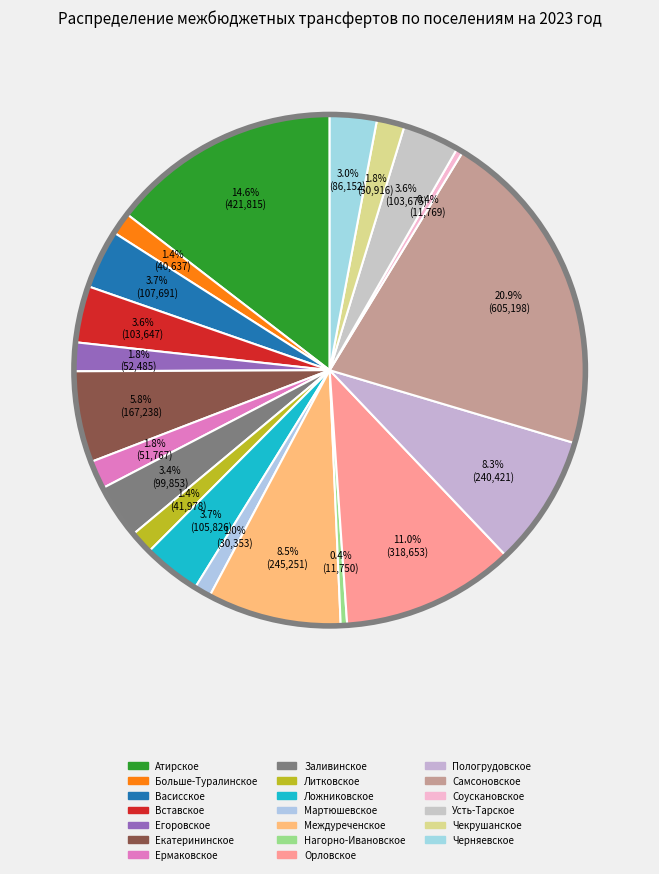

Which has a higher value, Чекрушанское or Атирское?

Атирское